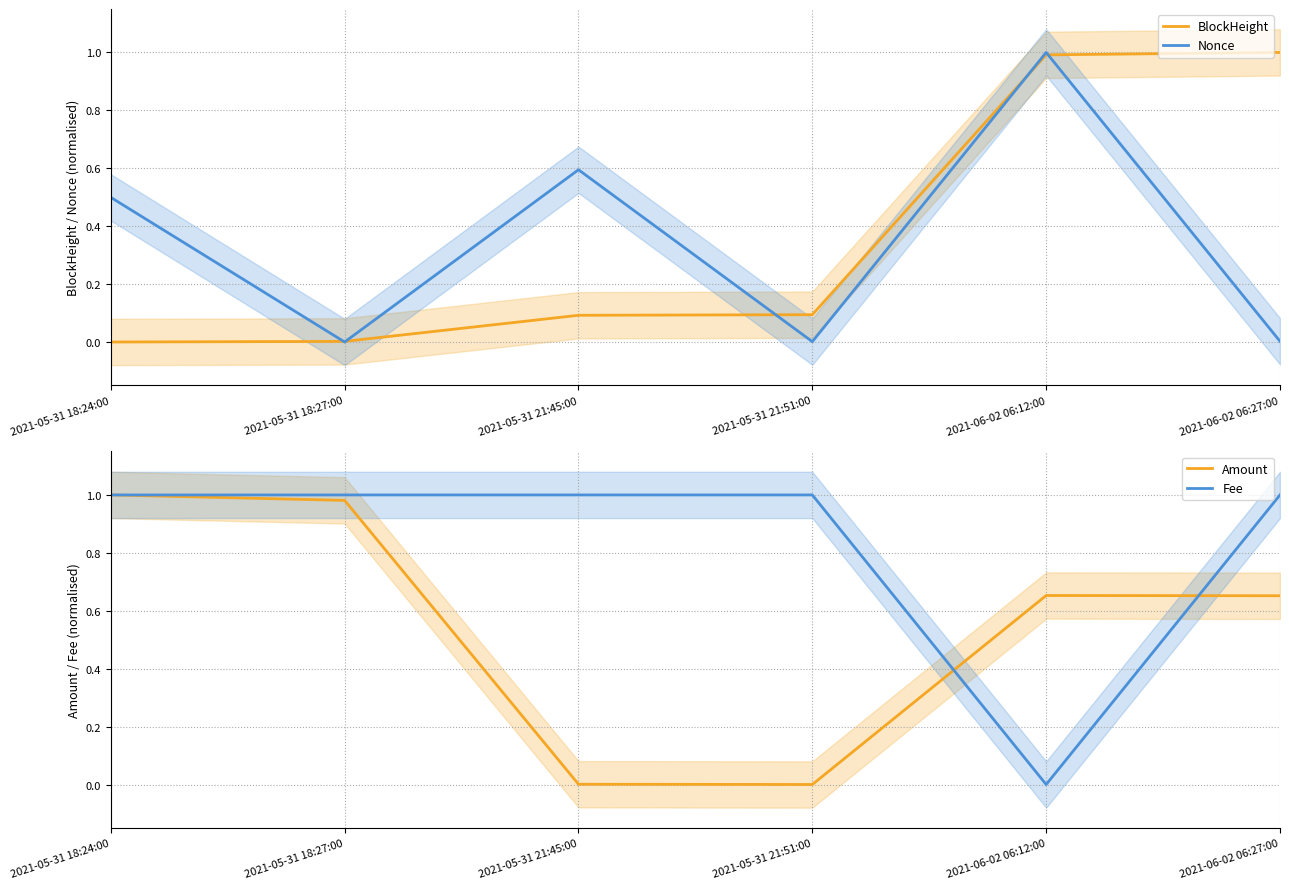

What is the label of the 2nd point from the left?

2021-05-31 18:27:00